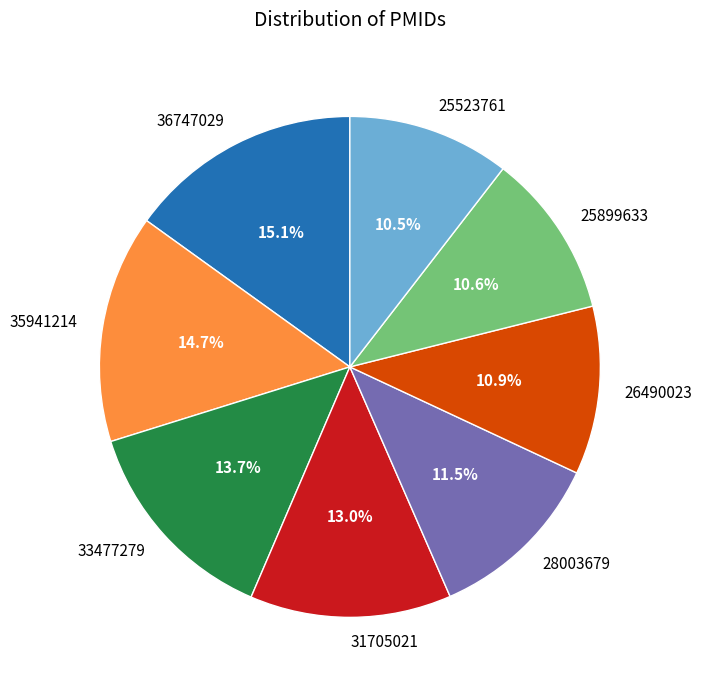

Count the number of slices in the pie.

8